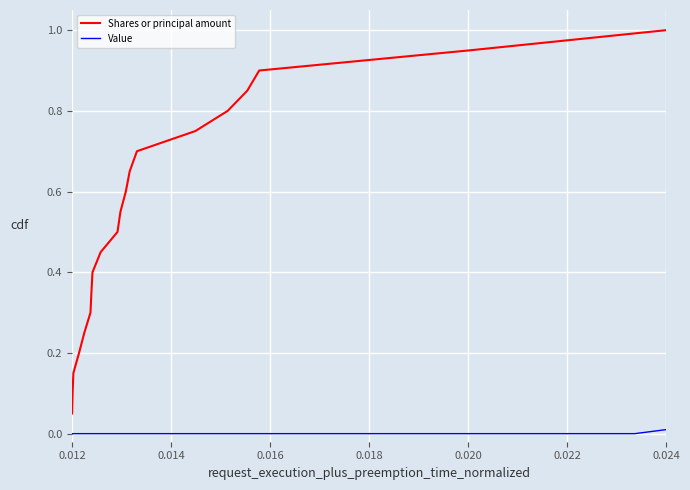

The Value series shows 0.0 at 11. True or false?

False